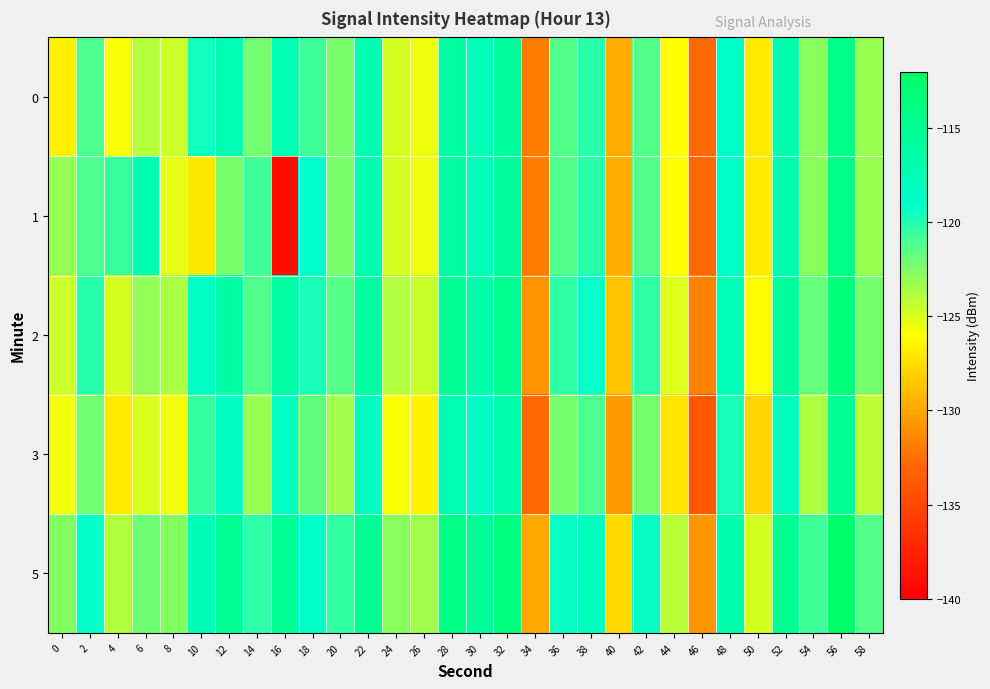

Rank the series by their maximum value, from highest to lowest.

5, 2, 0, 1, 3